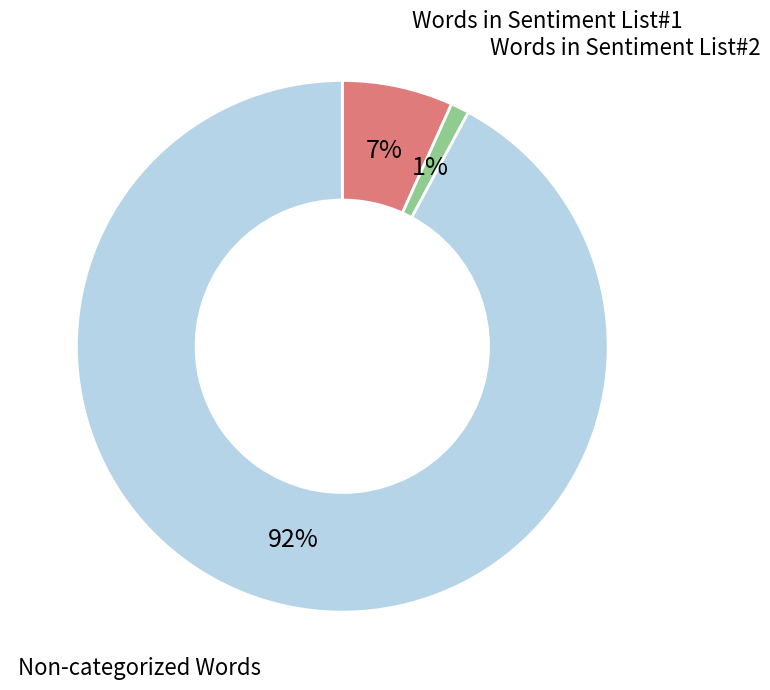

What is the largest slice in the pie chart?

Non-categorized Words